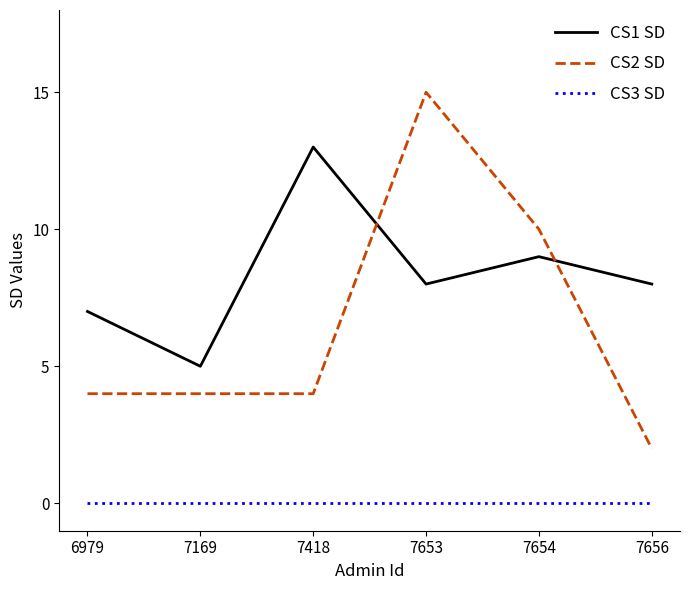

At which category is the sum across all series the highest?

7653